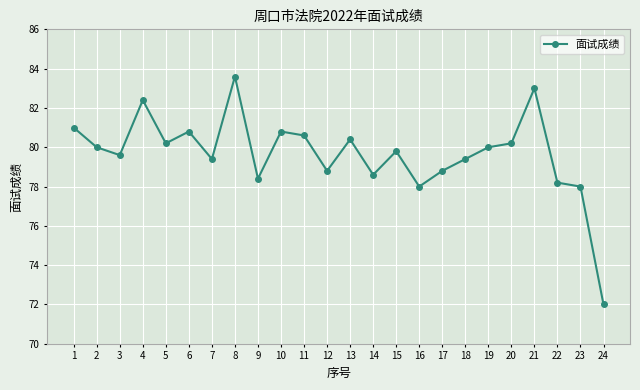

Where is the first local maximum?

4